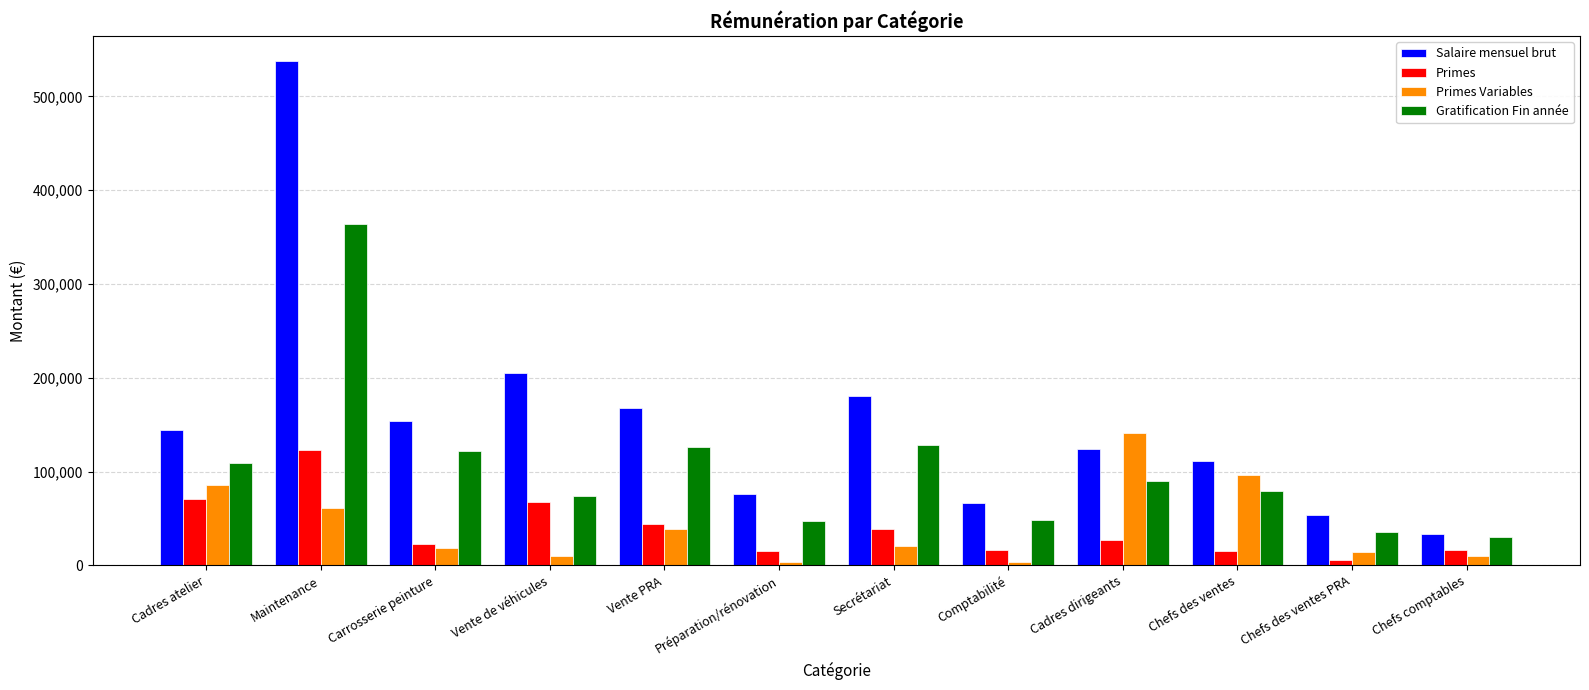

The value of Salaire mensuel brut at Chefs comptables is 33987.8. True or false?

True